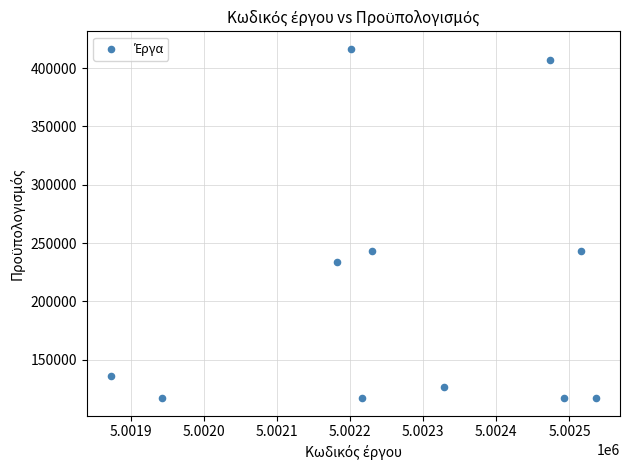

What is the range of Y values (max minus min)?

299520